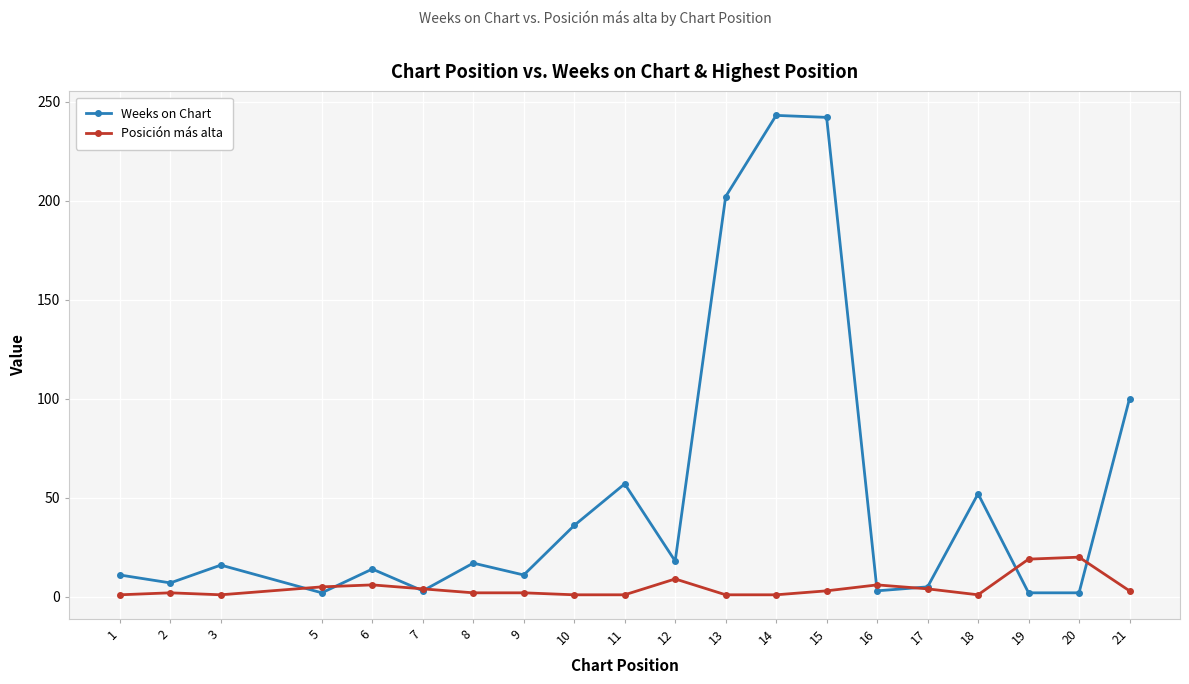

Is the value of Posición más alta at 20 greater than the value of Weeks on Chart at 2?

Yes